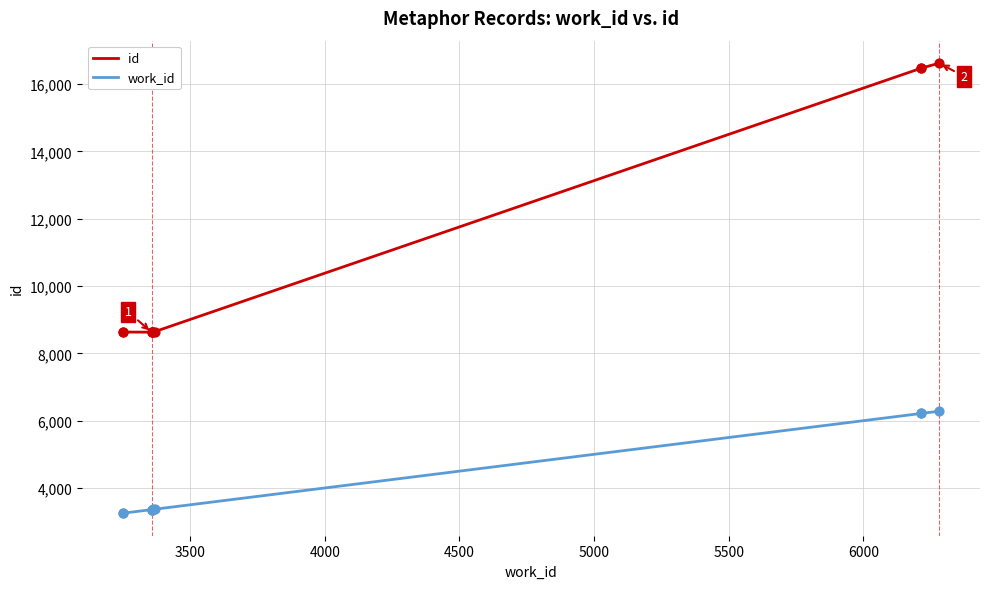

Which series has the largest Y range (max minus min)?

id